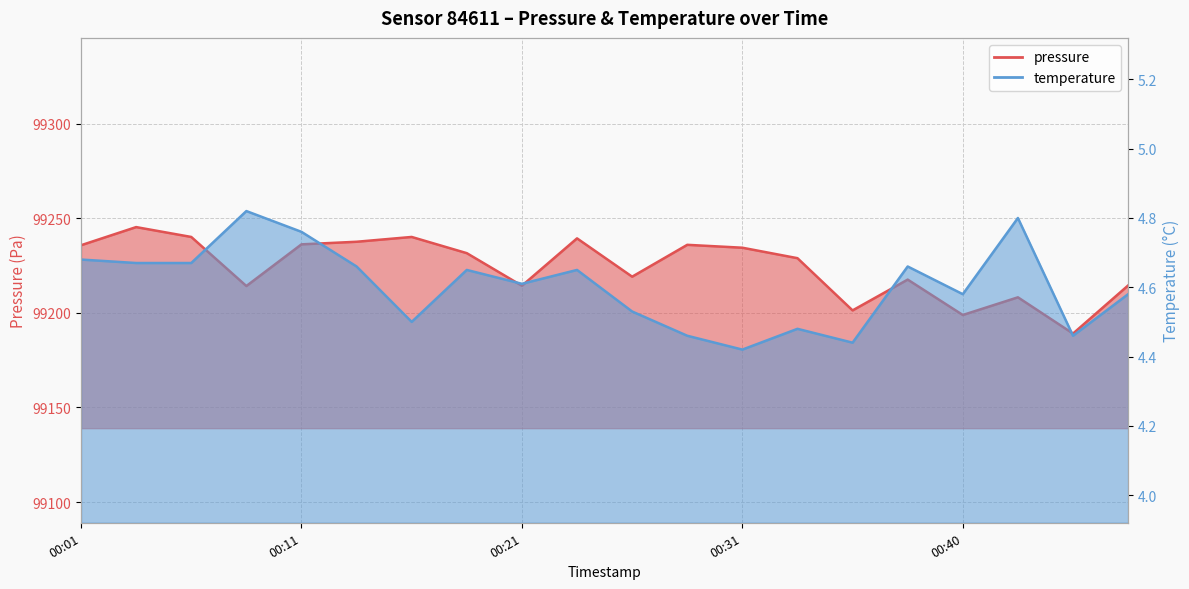

Rank the series by their average value, from highest to lowest.

pressure, temperature